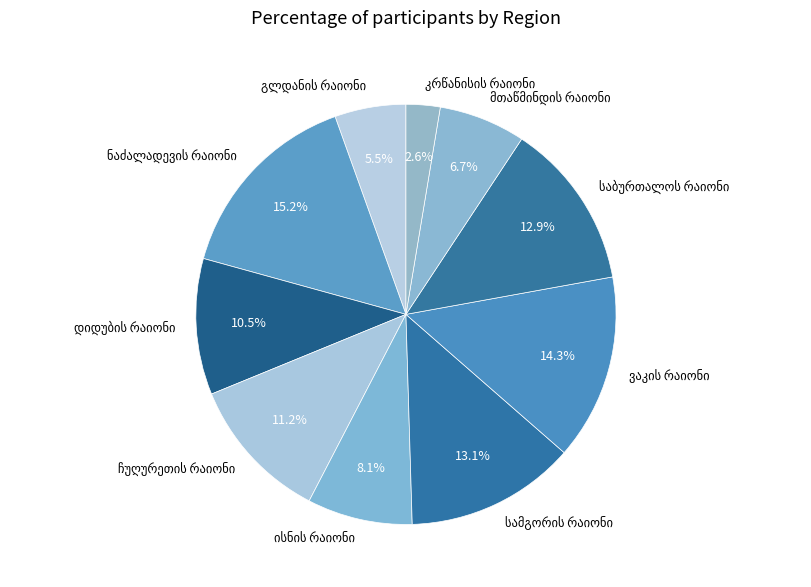

Does any single category account for the majority?

No